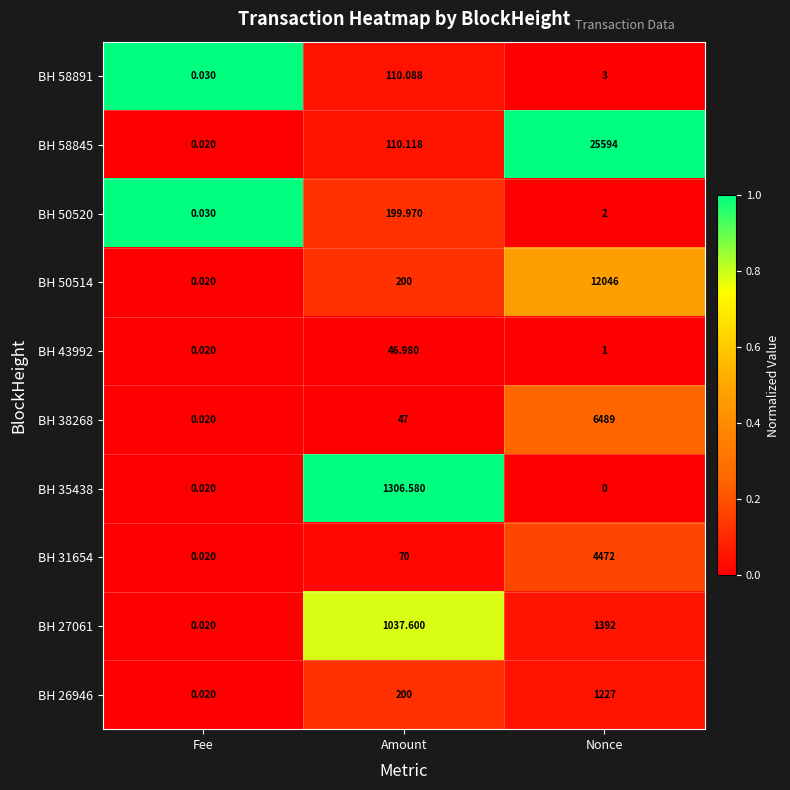

Where is BH 43992 nearest to the value 23?

Nonce